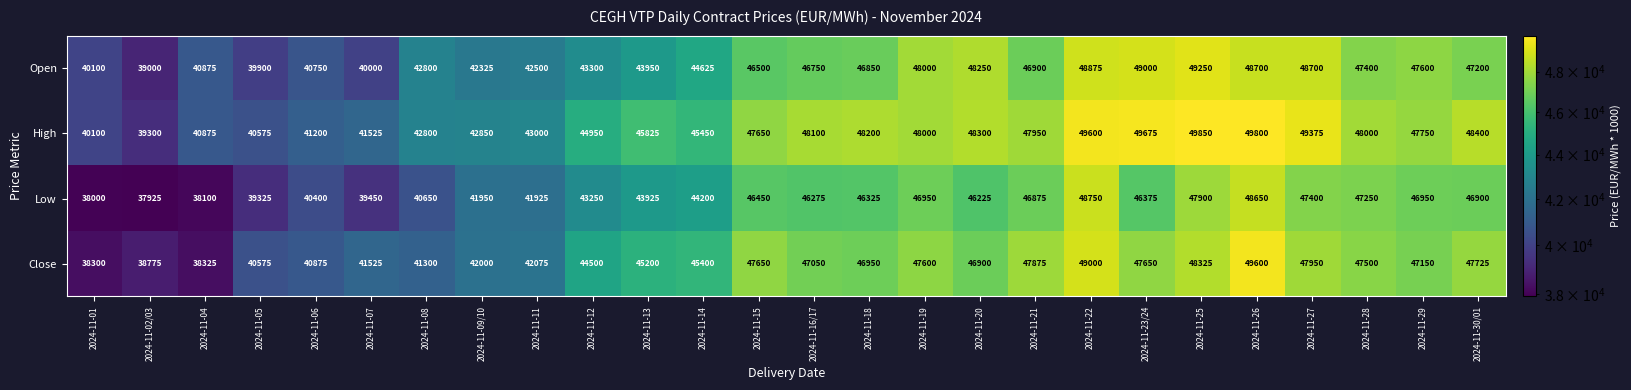

What is the difference between the Open values at 2024-11-01 and 2024-11-11?

2400